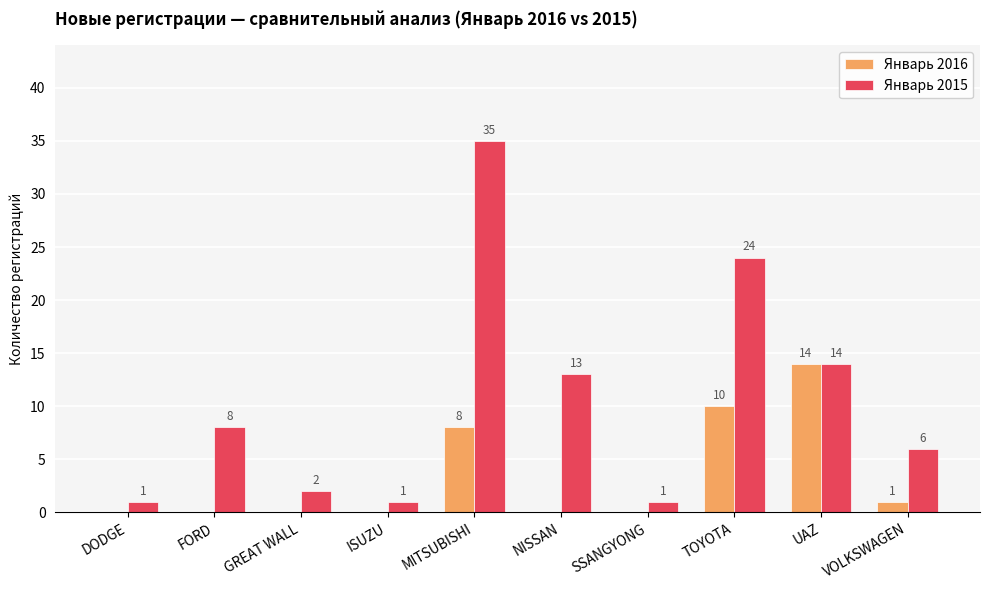

What is the spread (max minus min) of values at MITSUBISHI?

27